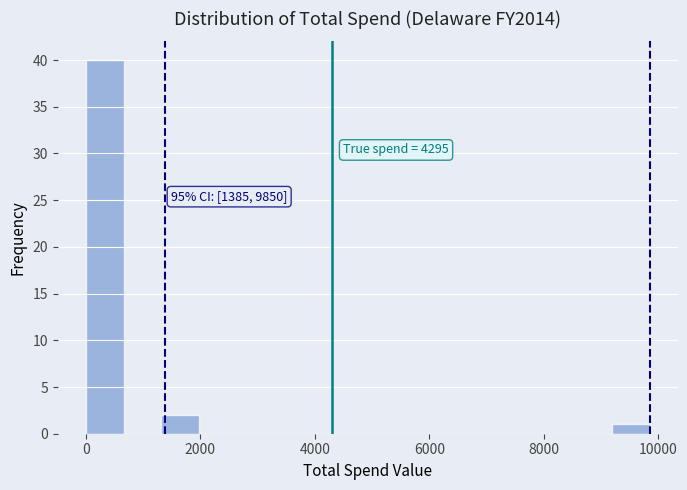

Read against the x-axis, roughly where is the centre of the tallest bar?

400